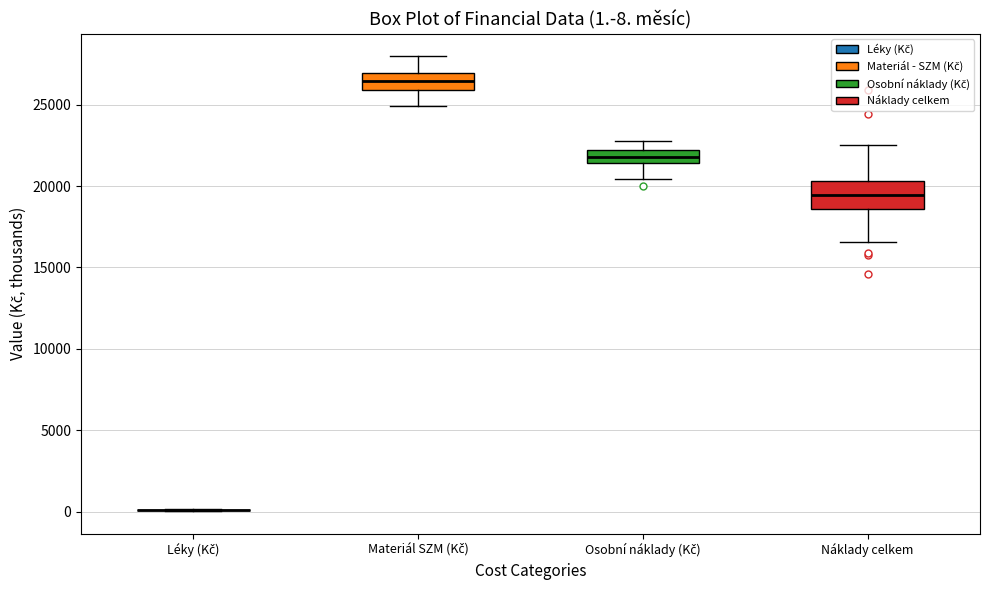

Which box is the tallest, from its lower edge to its upper edge?

Náklady celkem